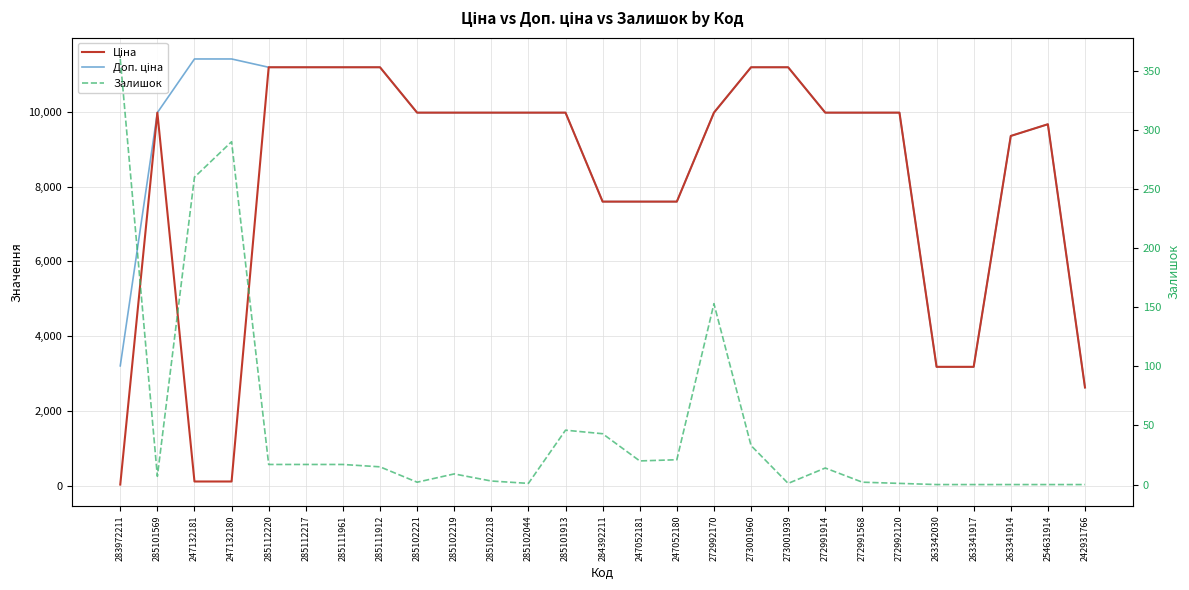

True or false: Залишок and Доп. ціна intersect in this chart.

False